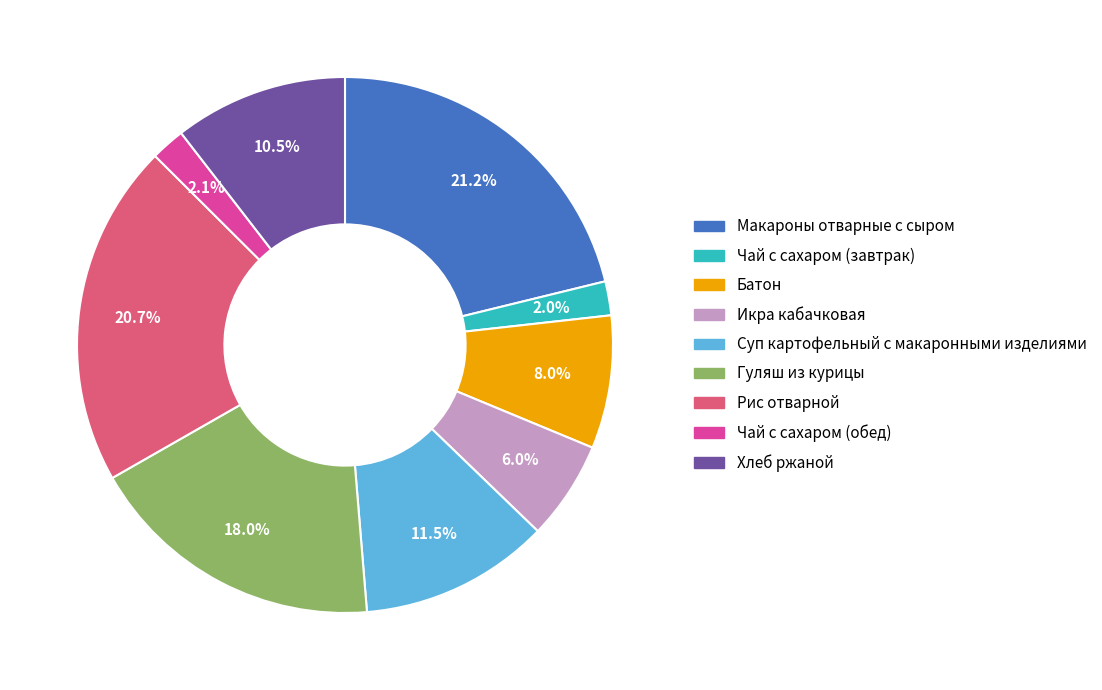

Which has a higher value, Чай с сахаром (обед) or Гуляш из курицы?

Гуляш из курицы